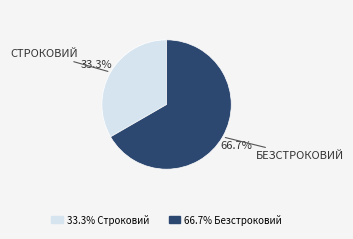

Is there any slice that represents more than half of the pie?

Yes